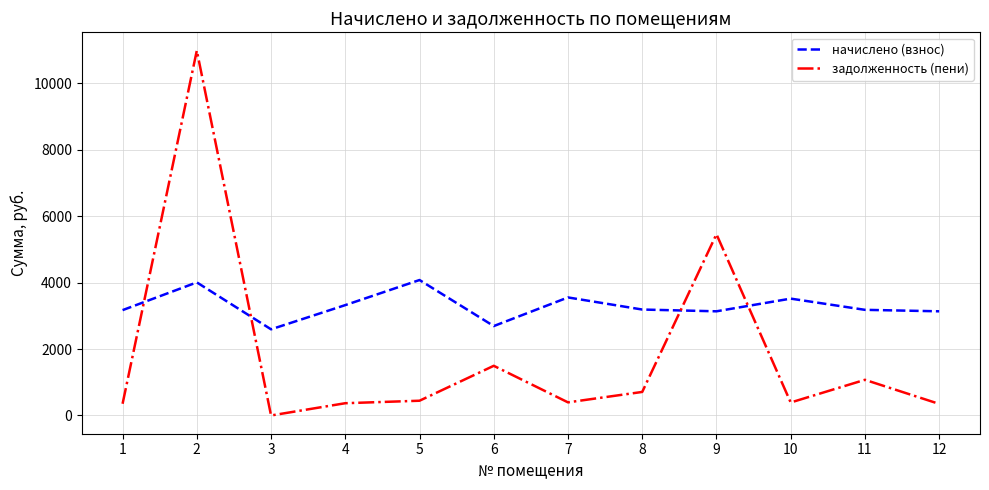

Which series has the largest total across all categories?

начислено (взнос)